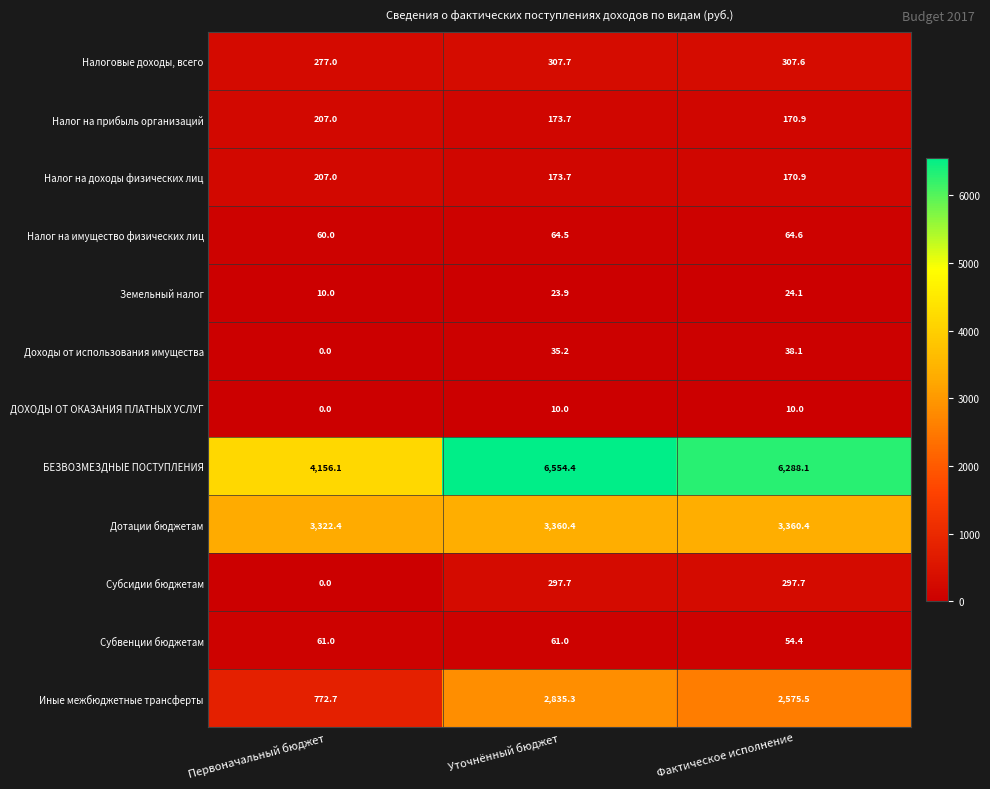

The value of Земельный налог at Фактическое исполнение is 37.0. True or false?

False